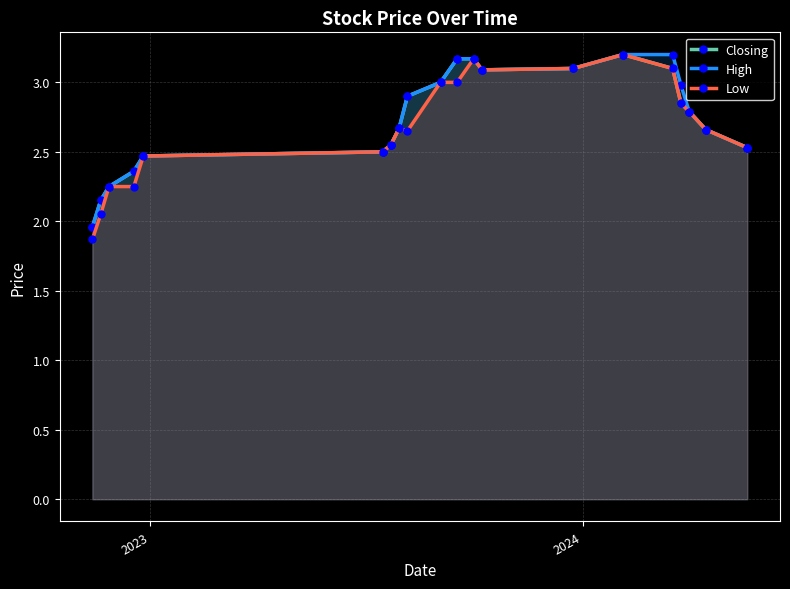

What is the difference between the maximum and minimum values in the Closing series?

1.2